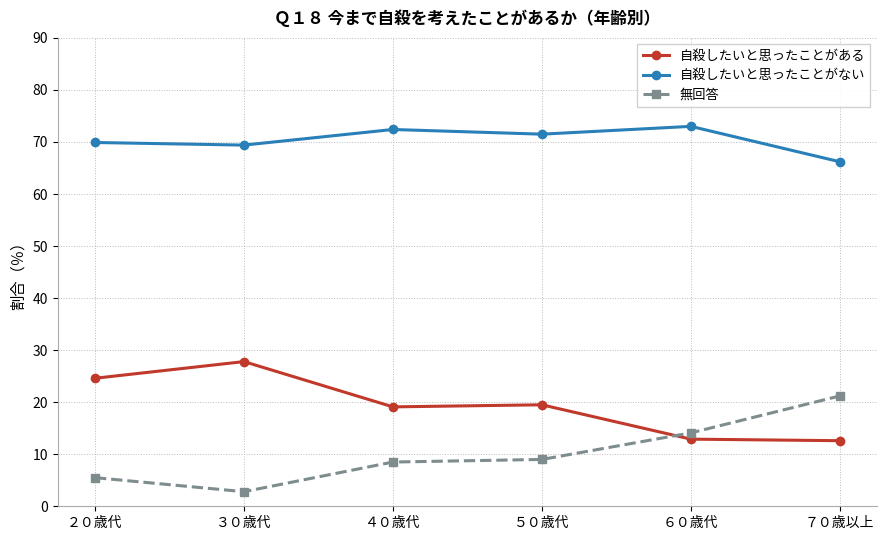

At ５０歳代, list the series in order from largest to smallest.

自殺したいと思ったことがない, 自殺したいと思ったことがある, 無回答